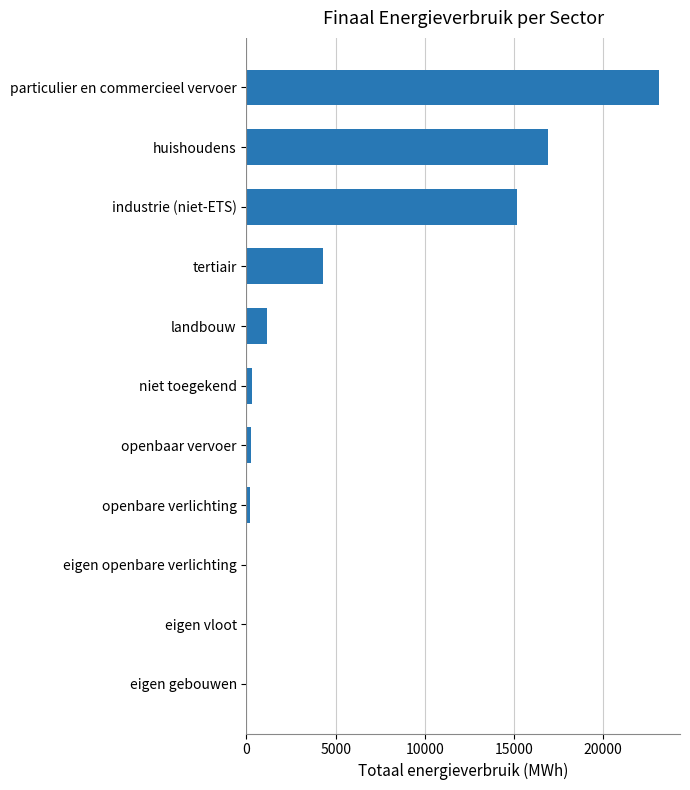

Between huishoudens and eigen openbare verlichting, which is larger?

huishoudens